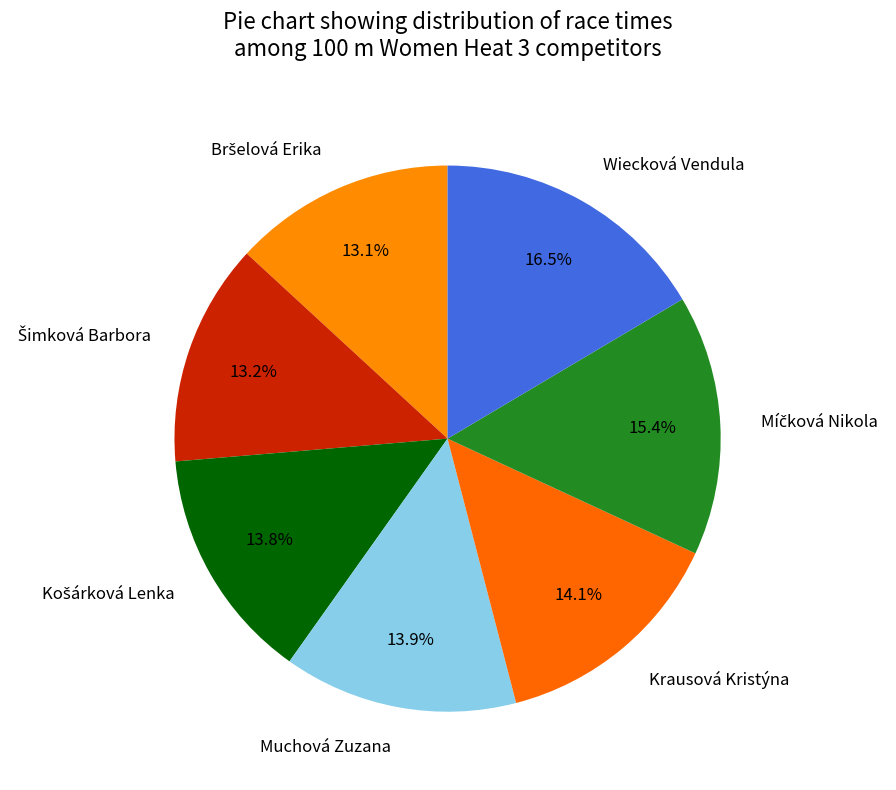

Is there a majority slice in this chart?

No